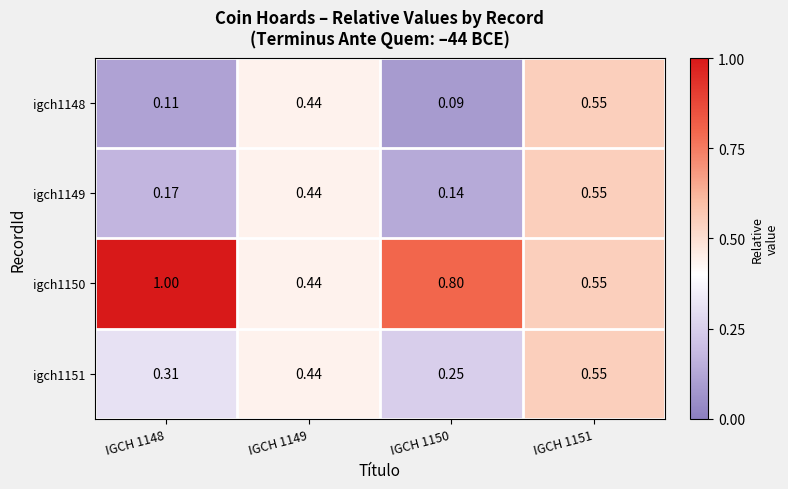

Is the value of igch1148 at IGCH 1148 greater than the value of igch1151 at IGCH 1149?

No